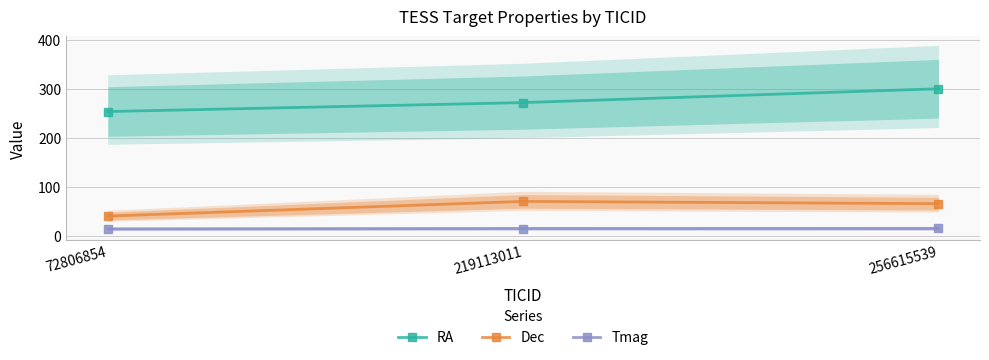

How many values in the Tmag series exceed 14?

2